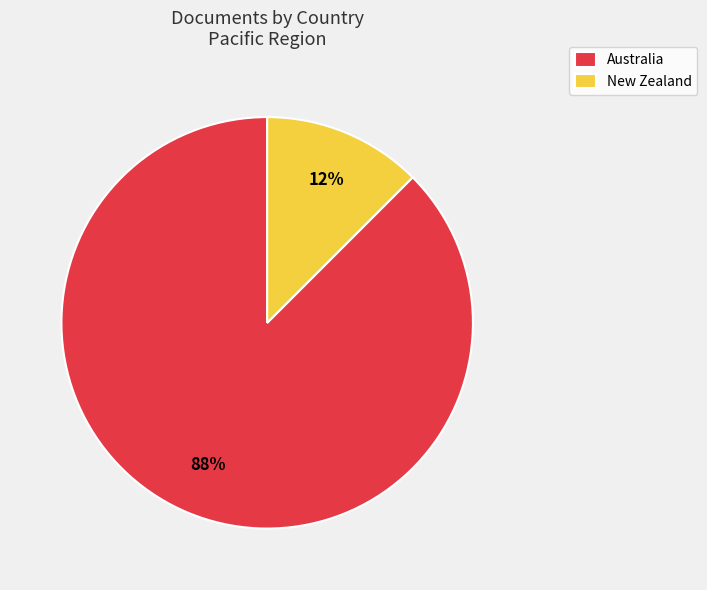

To the nearest percent, what is the average slice percentage?

50%